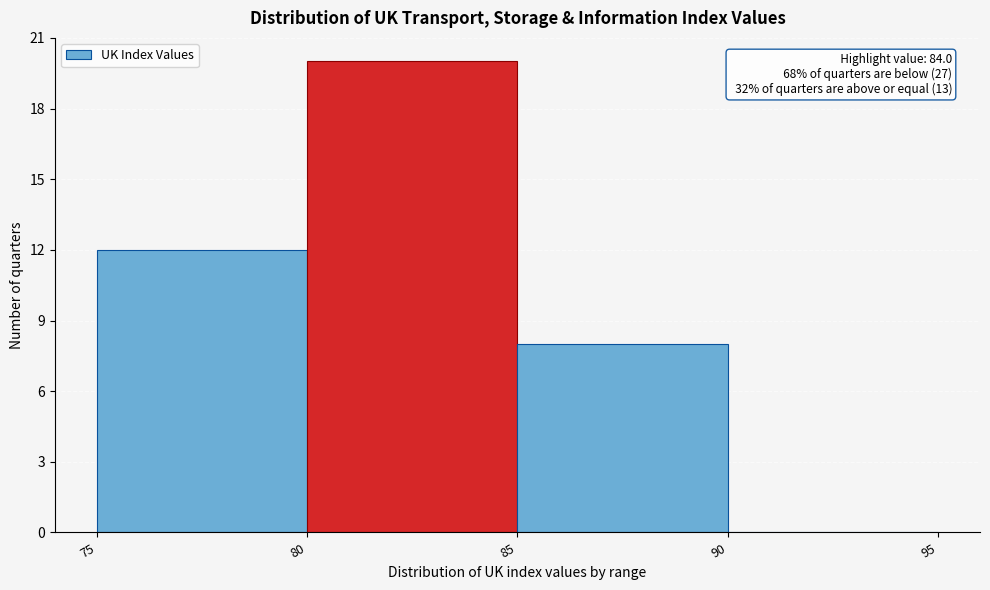

Over which range of the x-axis is the bar tallest?

80 to 85